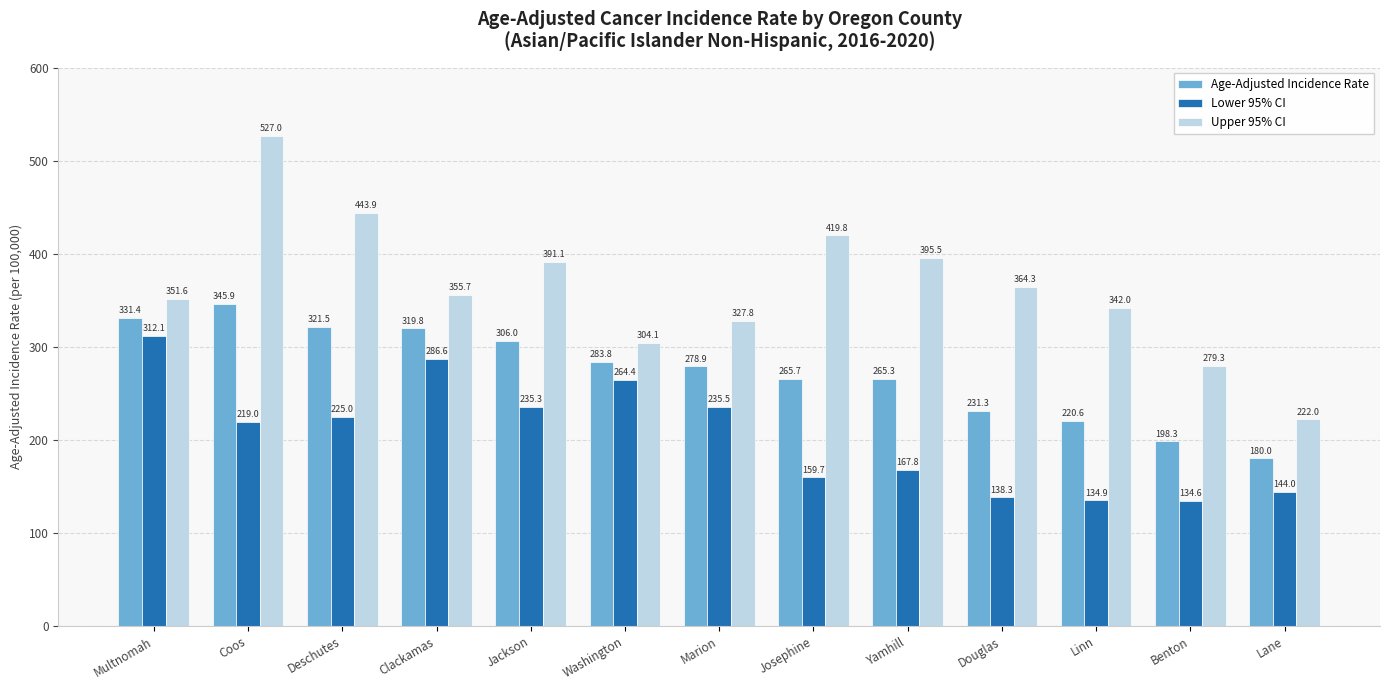

What is the sum of all Lower 95% CI values?

2657.2